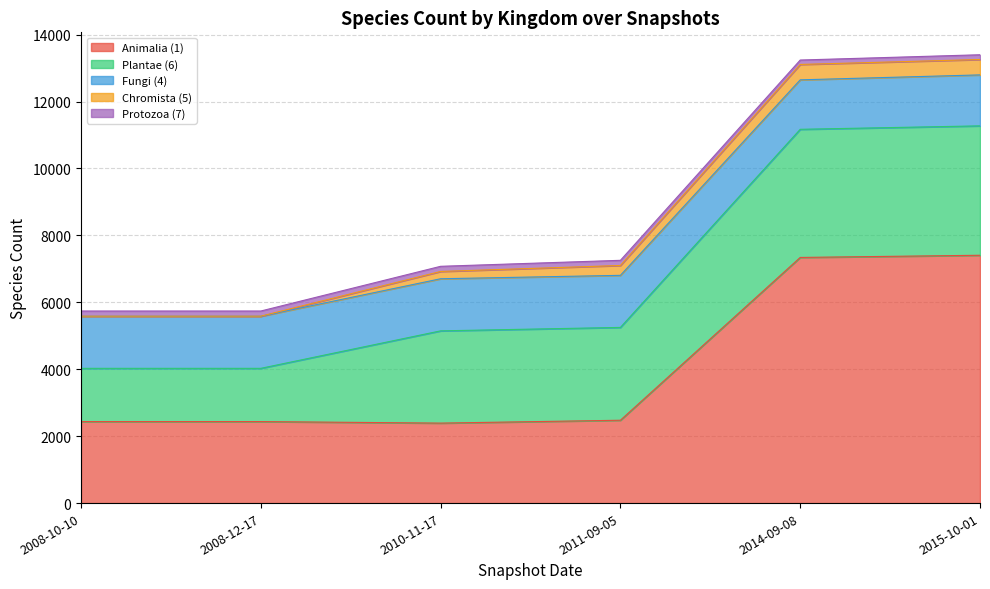

What is the average value of the Animalia (1) series?

4081